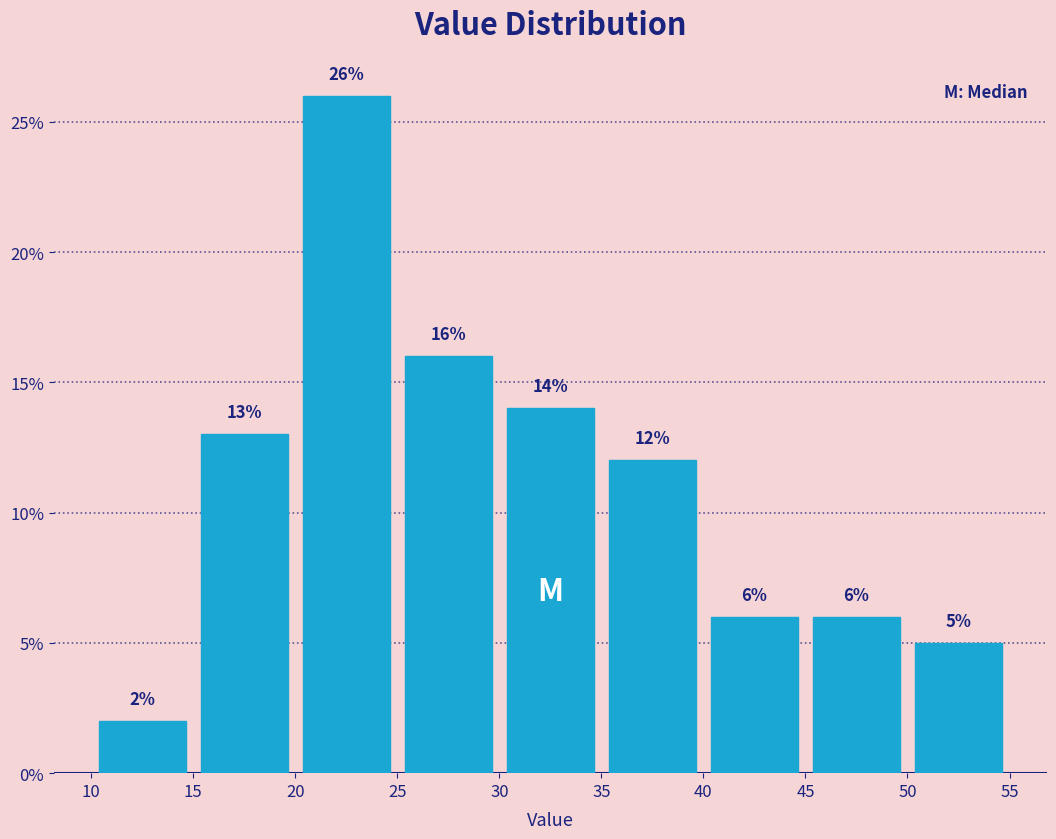

Reading left to right, list every bar in this chart as the range it spans on the x-axis followed by its height.

10 to 15: 2
15 to 20: 13
20 to 25: 26
25 to 30: 16
30 to 35: 14
35 to 40: 12
40 to 45: 6
45 to 50: 6
50 to 55: 5